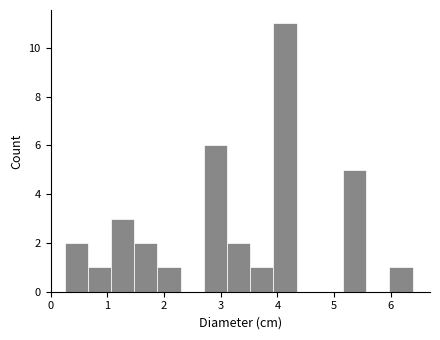

What is the height of the bar covering 1.5 to 1.9 on the x-axis? Neither the bar edges nor the heights are printed on the chart, so give them approximately, as read against the axes.

2